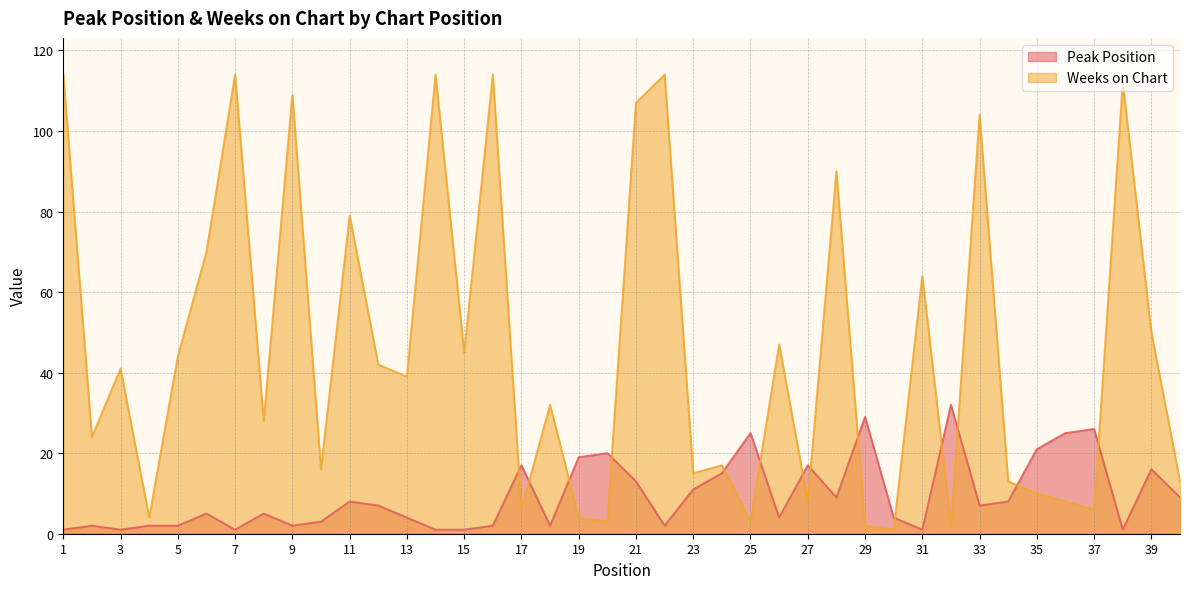

Which series ends up on top after the final intersection of Weeks on Chart and Peak Position?

Weeks on Chart